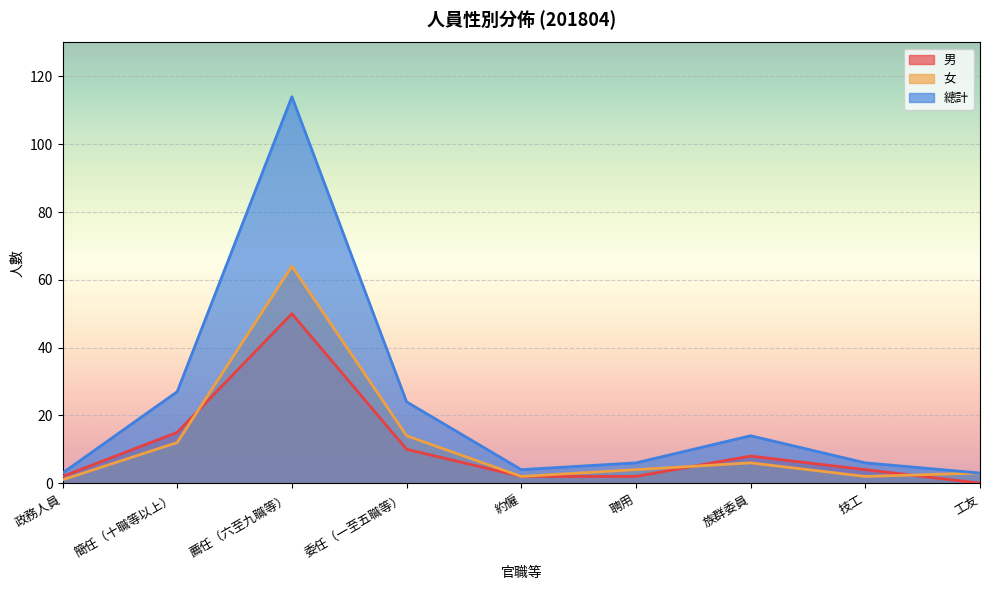

After their last crossing, which series has the higher values: 男 or 女?

女